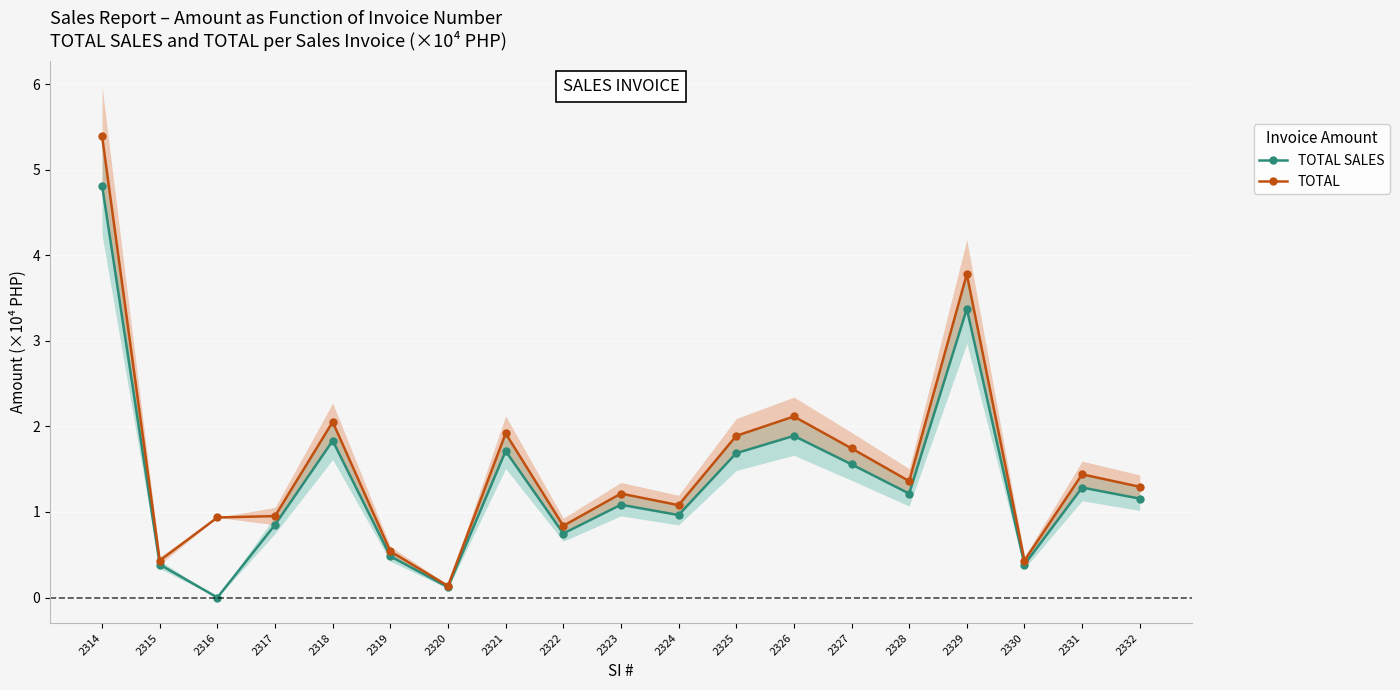

Which series has the largest range (max minus min)?

TOTAL